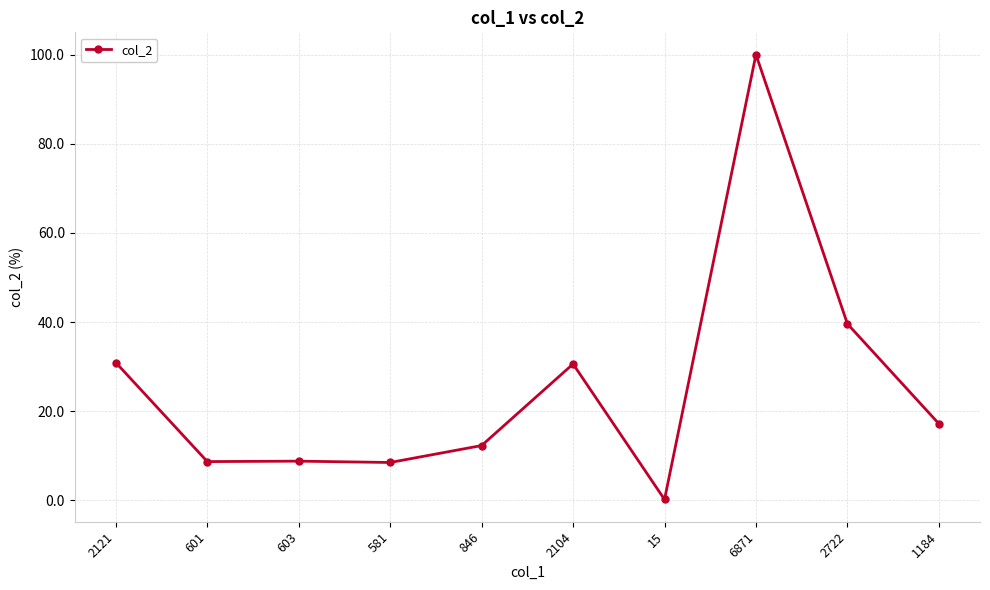

What is the average value?

25.7